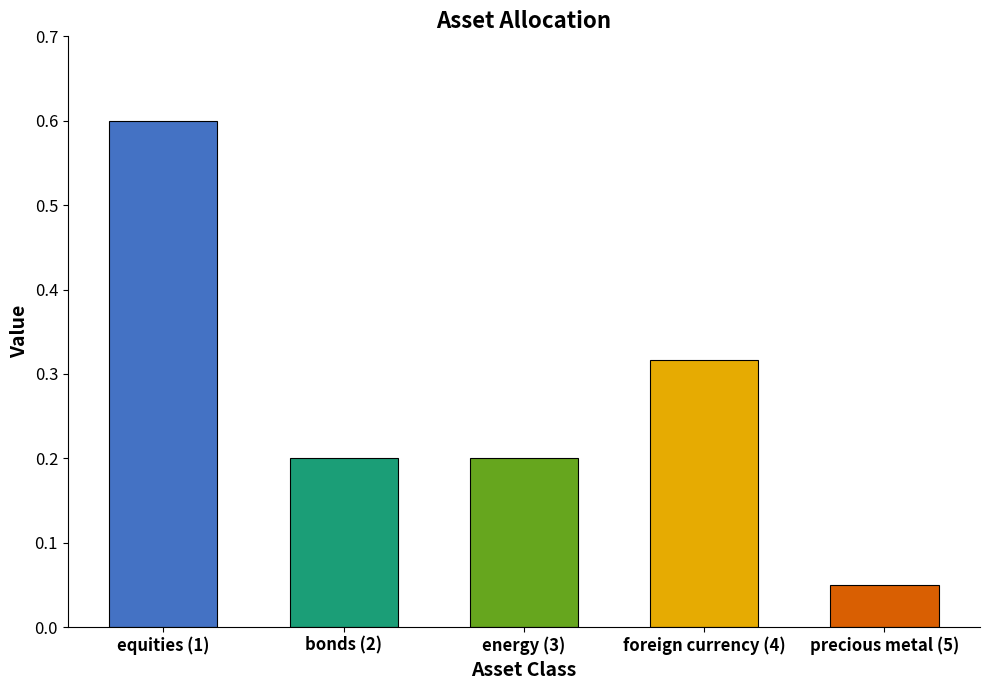

What is the maximum value shown in the chart?

0.6